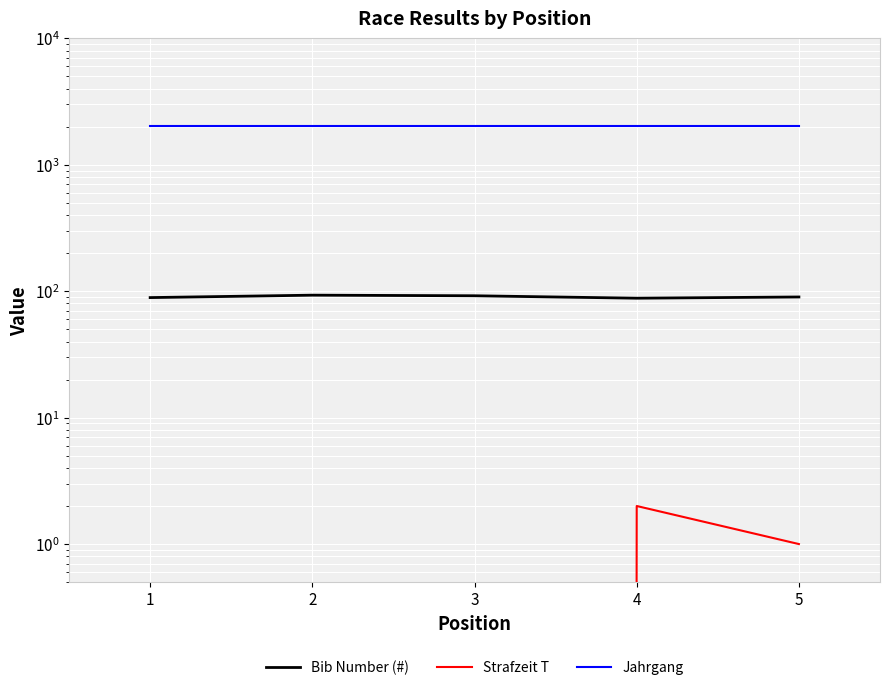

True or false: Bib Number (#) and Jahrgang cross at least once.

False